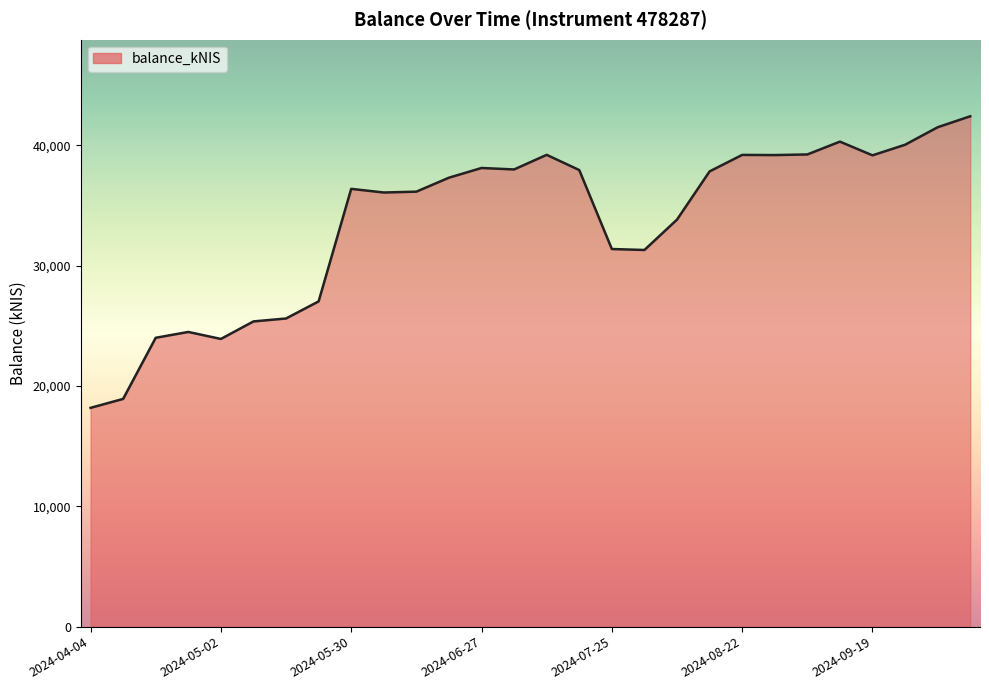

How many categories are shown in the chart?

28